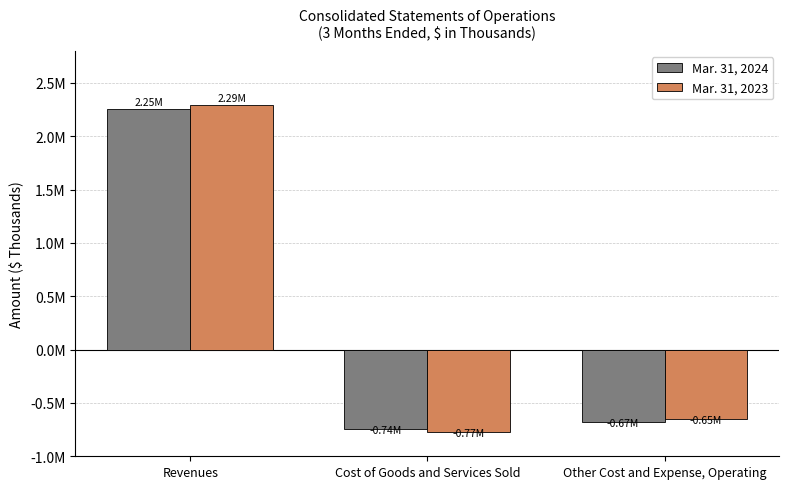

Does the chart contain any negative values?

Yes